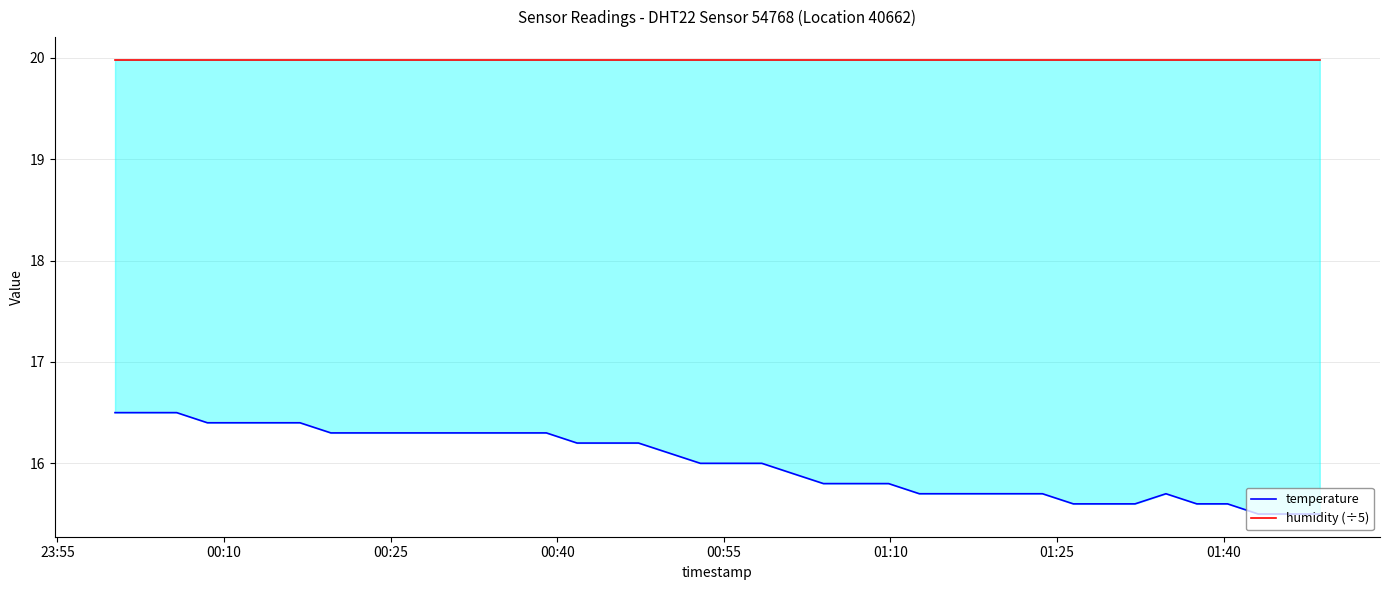

What is the maximum value shown in the chart?

20.0